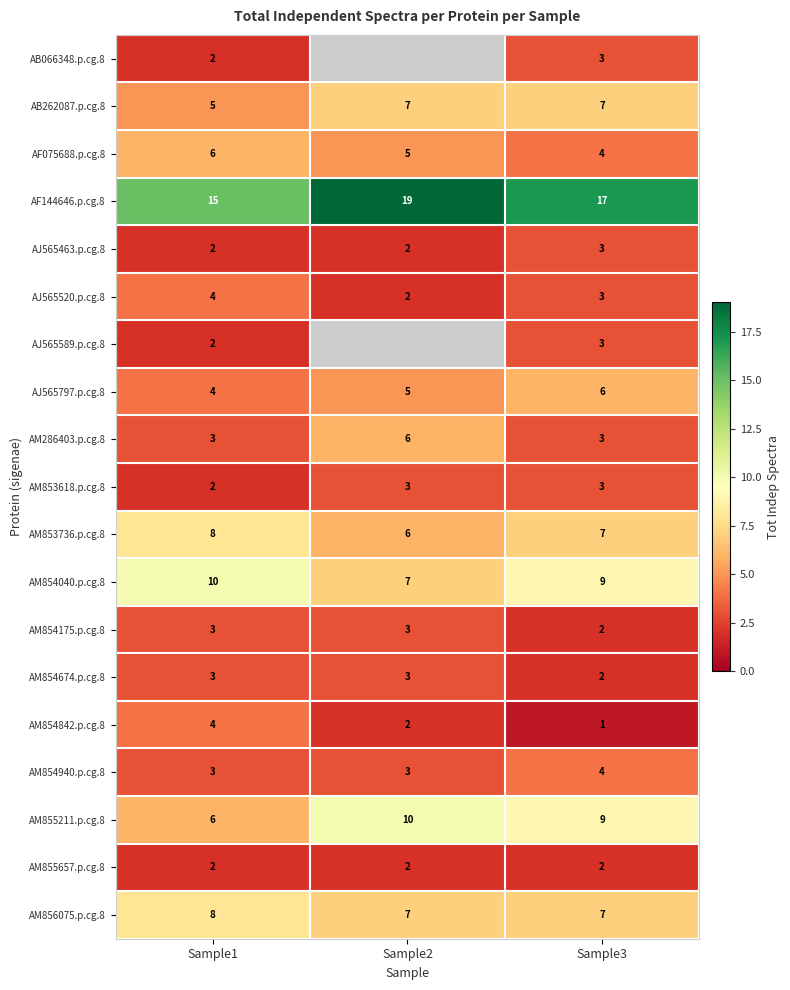

List the labels in order of AJ565797.p.cg.8 value, smallest first.

Sample1, Sample2, Sample3